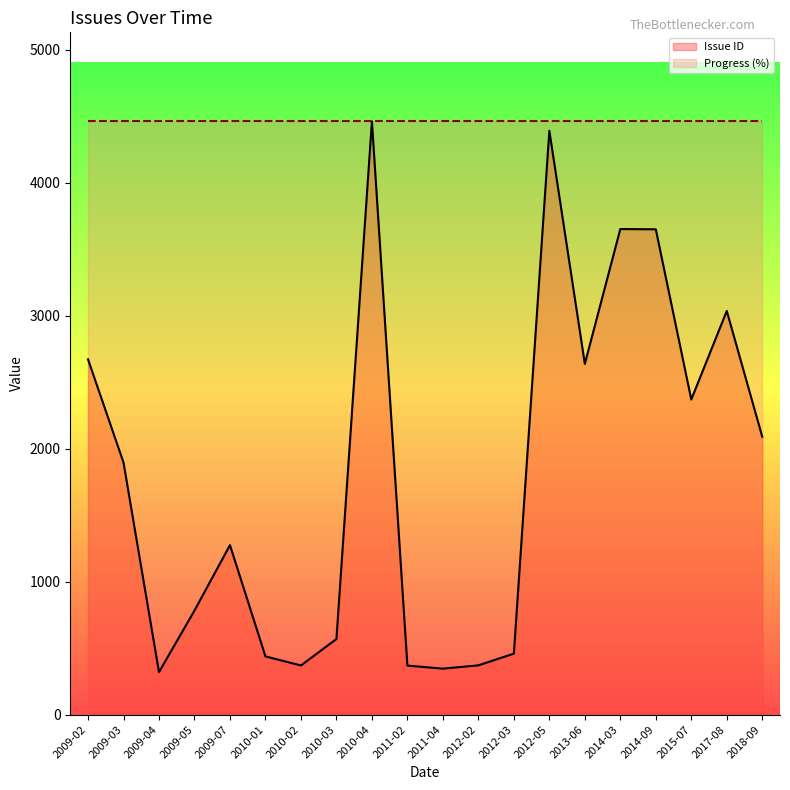

What is the difference between the Issue ID values at 2017-08 and 2009-03?

1140